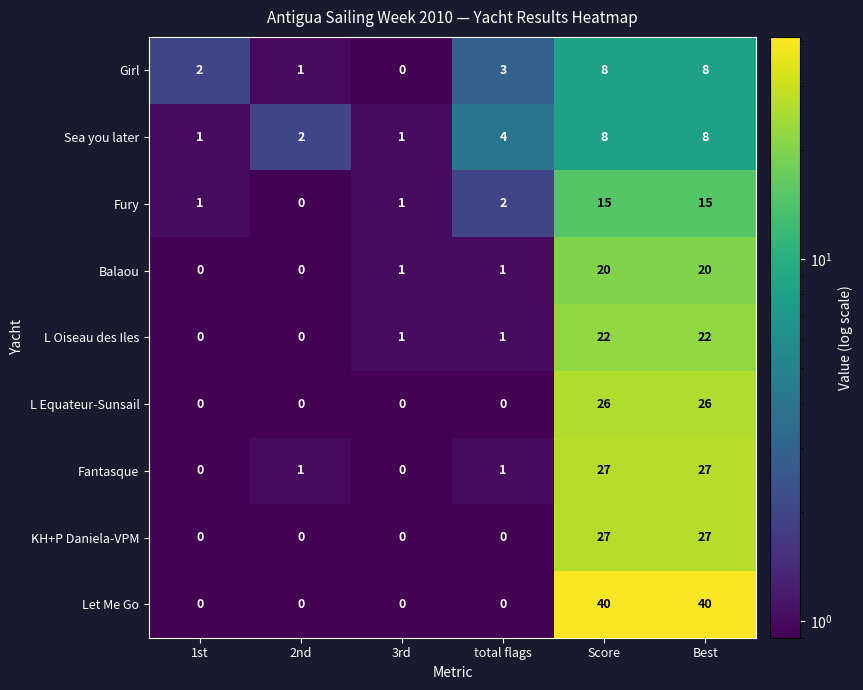

What is the maximum value shown in the chart?

40